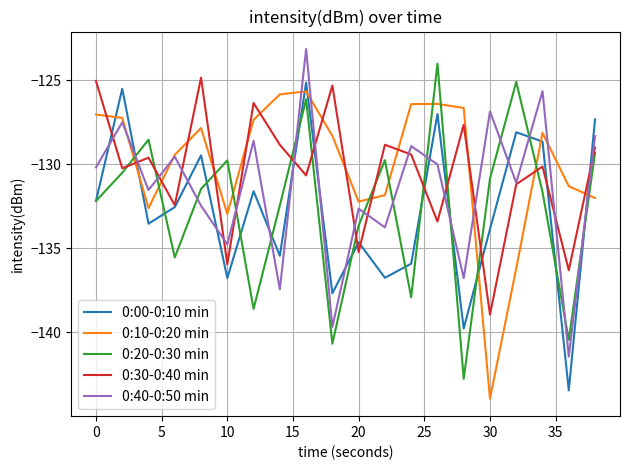

What is the lowest value of the 0:40-0:50 min series?

-141.4